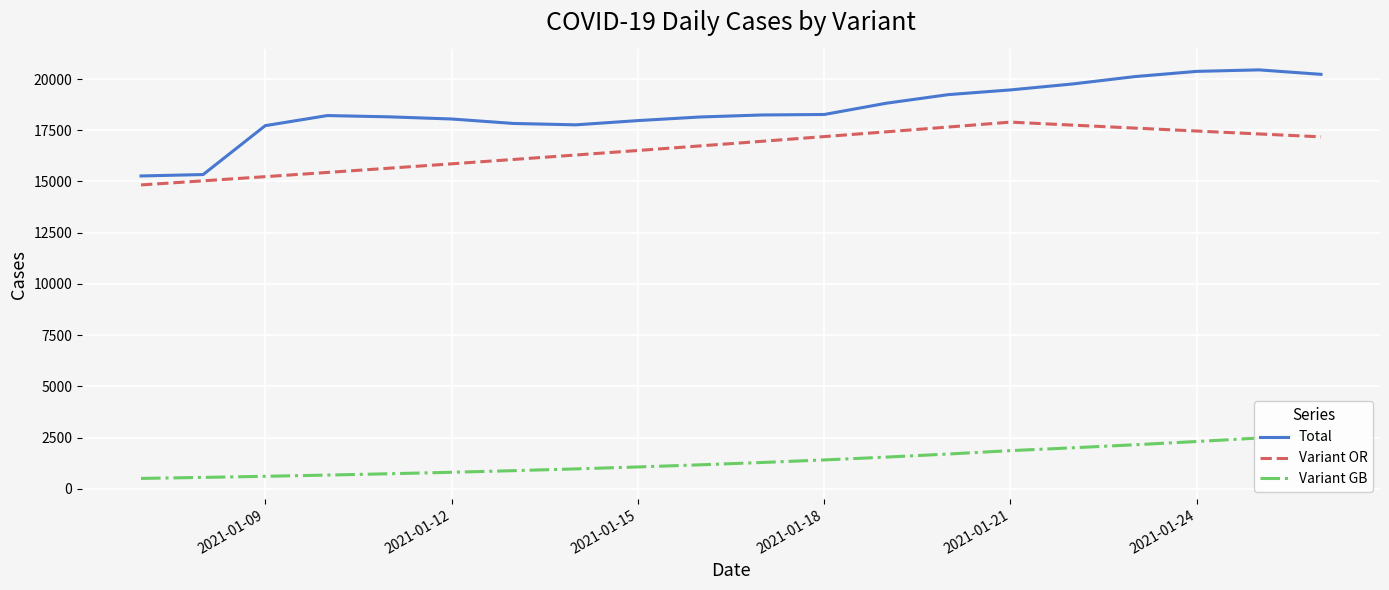

What is the value of the Total point at the 2nd from the left?

15338.0